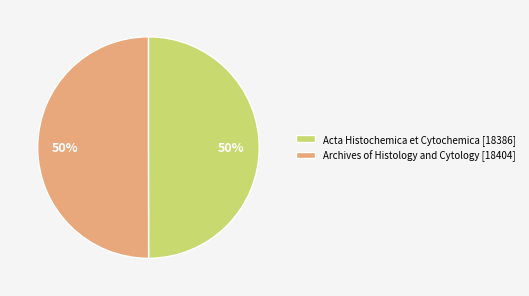

The Acta Histochemica et Cytochemica [18386] slice represents 35% of the pie. True or false?

False